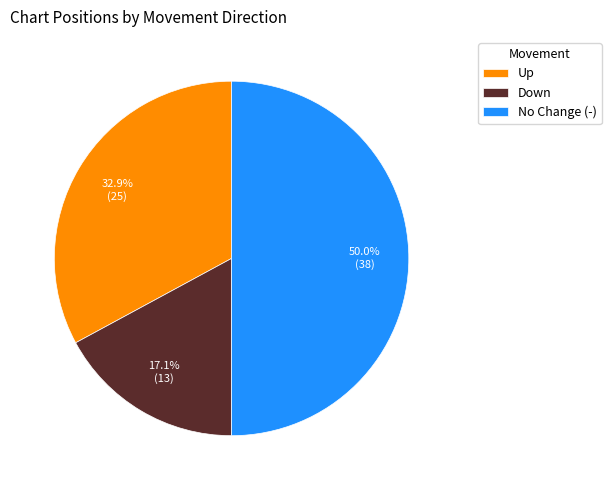

Approximately how many times larger is the value at No Change (-) compared to Up?

1.5